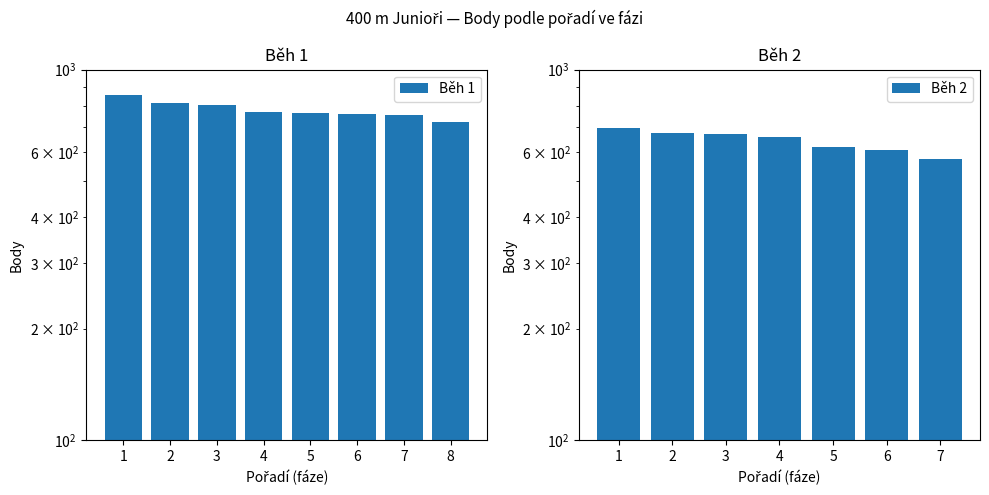

What is the ratio of the value at 1 to the value at 2?

1.0